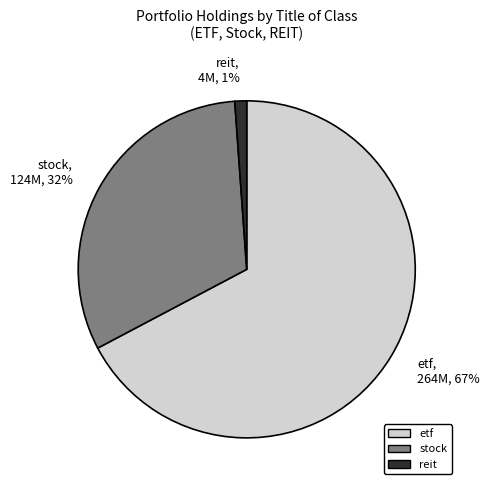

Which has a higher value, stock or reit?

stock